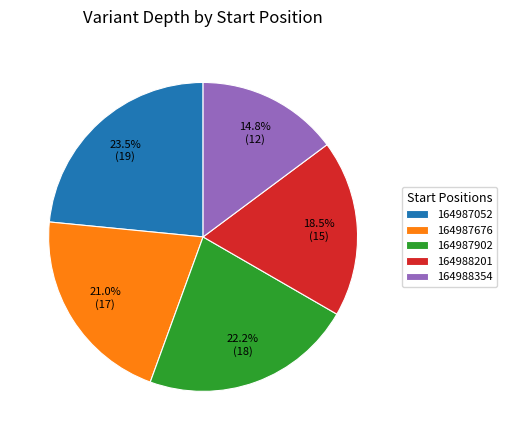

Is it true that 164987902 is 22% of the pie?

True